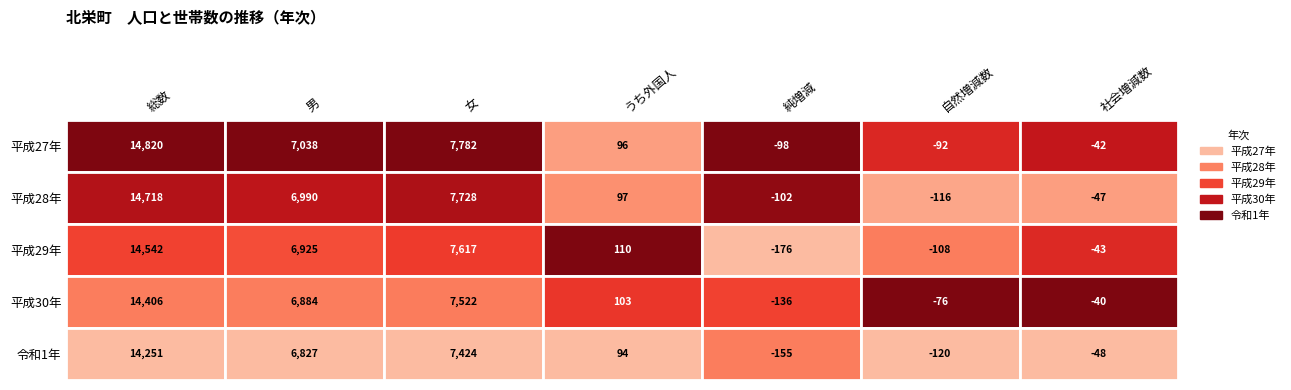

What is the minimum value shown in the chart?

-176